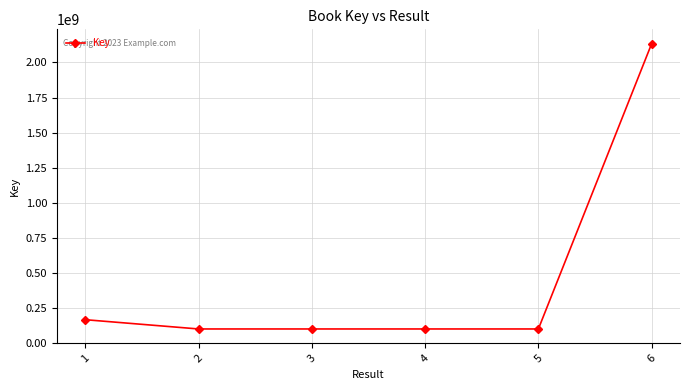

What is the smallest value displayed?

100730708